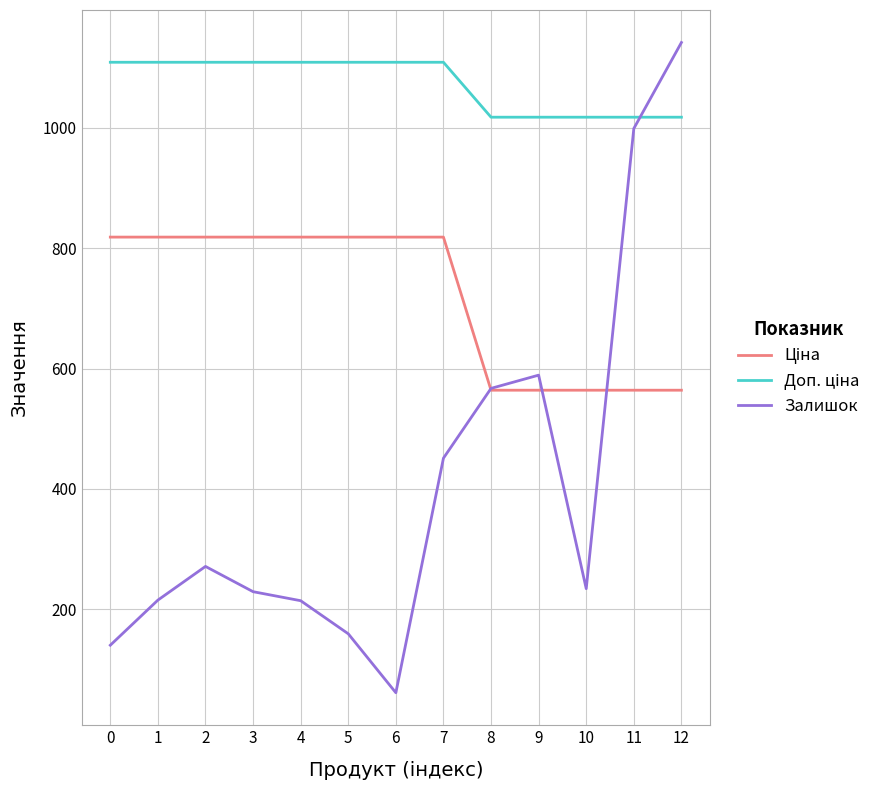

At which category does the chart reach its peak across all series?

12